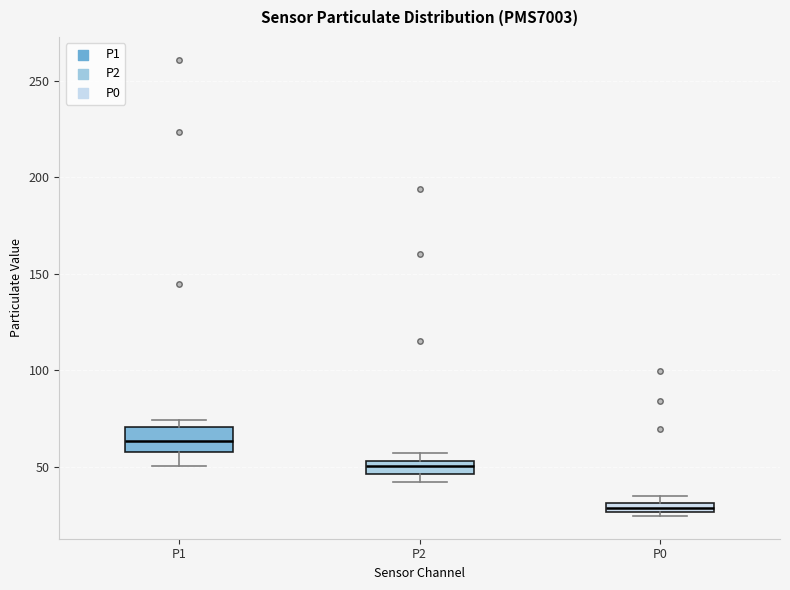

Which box is the tallest, from its lower edge to its upper edge?

P1